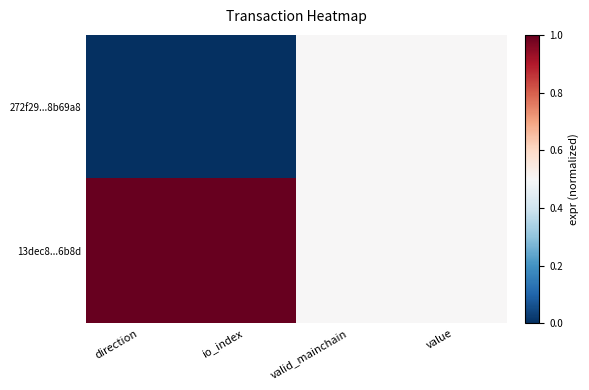

Reading left to right, transcribe all the data shown in this chart.

272f29...8b69a8: direction=0.0	io_index=0.0	valid_mainchain=0.5	value=0.5
13dec8...6b8d: direction=1.0	io_index=1.0	valid_mainchain=0.5	value=0.5